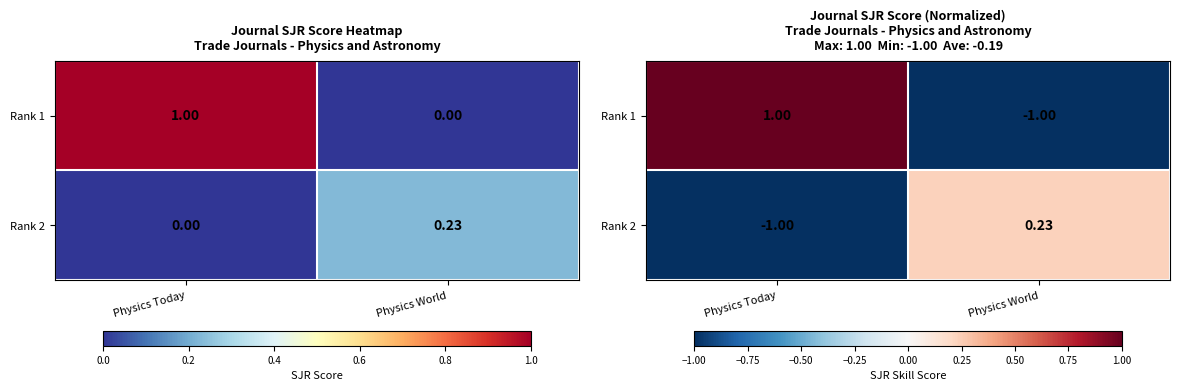

How many positive values does the Rank 2 series have?

1